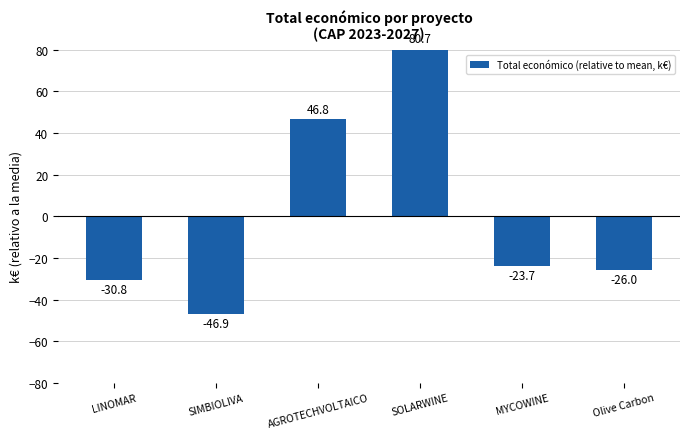

Reading left to right, list all the values displayed in this chart.

LINOMAR=-30.8	SIMBIOLIVA=-46.9	AGROTECHVOLTAICO=46.8	SOLARWINE=80.7	MYCOWINE=-23.7	Olive Carbon=-26.0